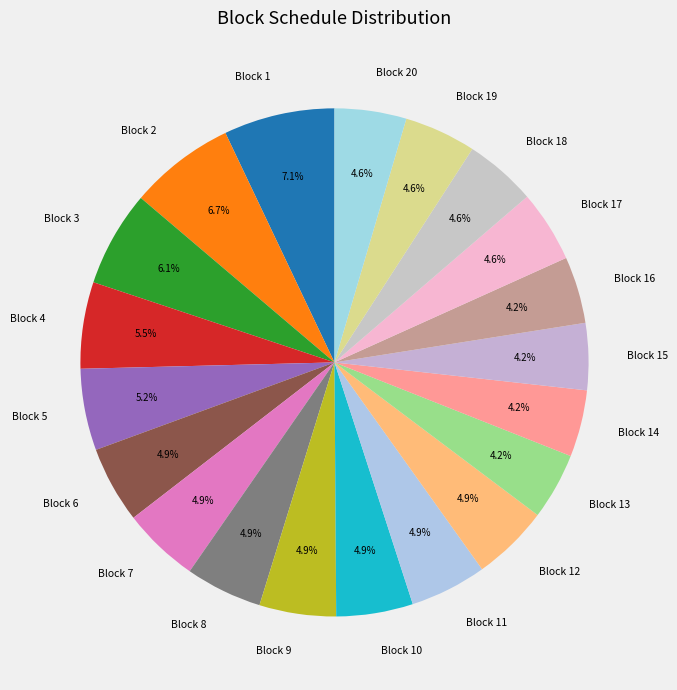

How many slices are in this pie chart?

20